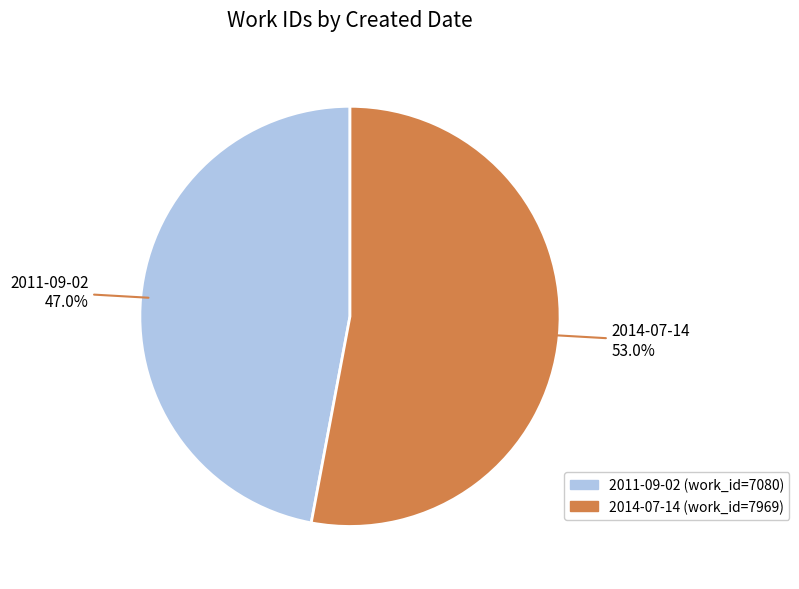

What is the total percentage of 2014-07-14 and 2011-09-02?

100.0%